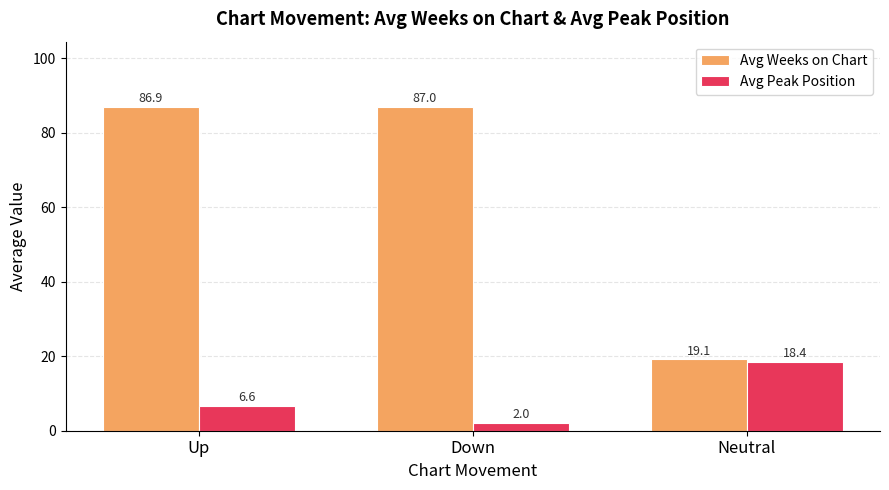

Is it true that Avg Peak Position equals 18.4 at Neutral?

True